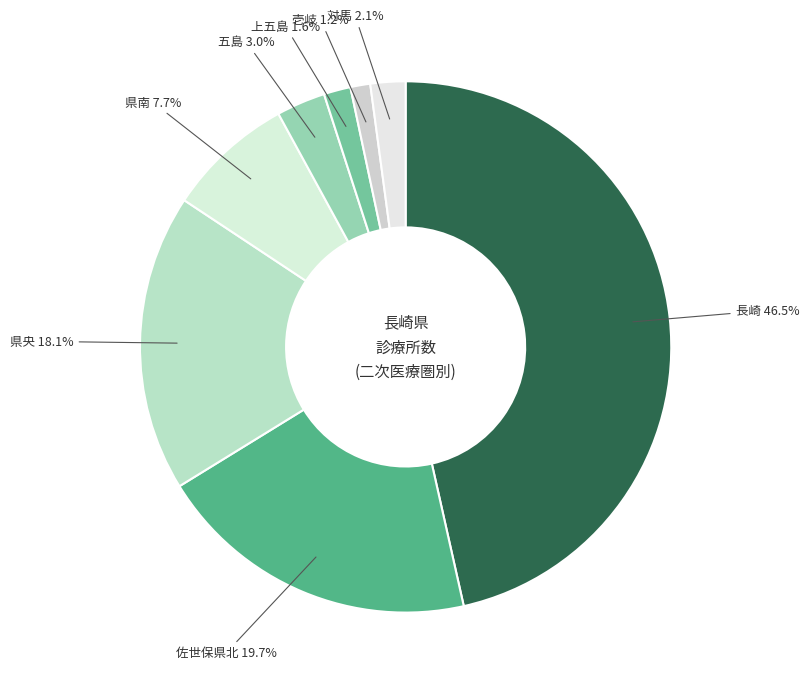

Combined, what portion of the pie is 五島 and 佐世保県北?

22.7%